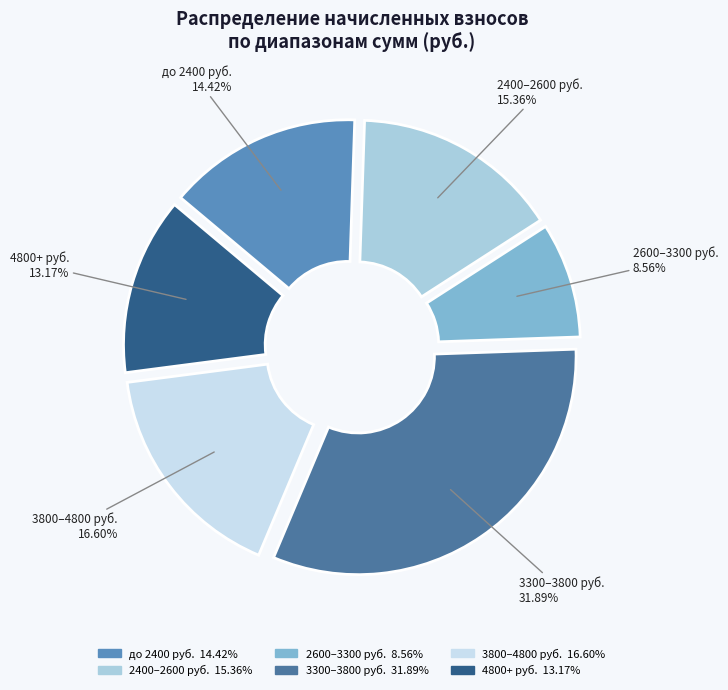

How many segments does this pie chart have?

6